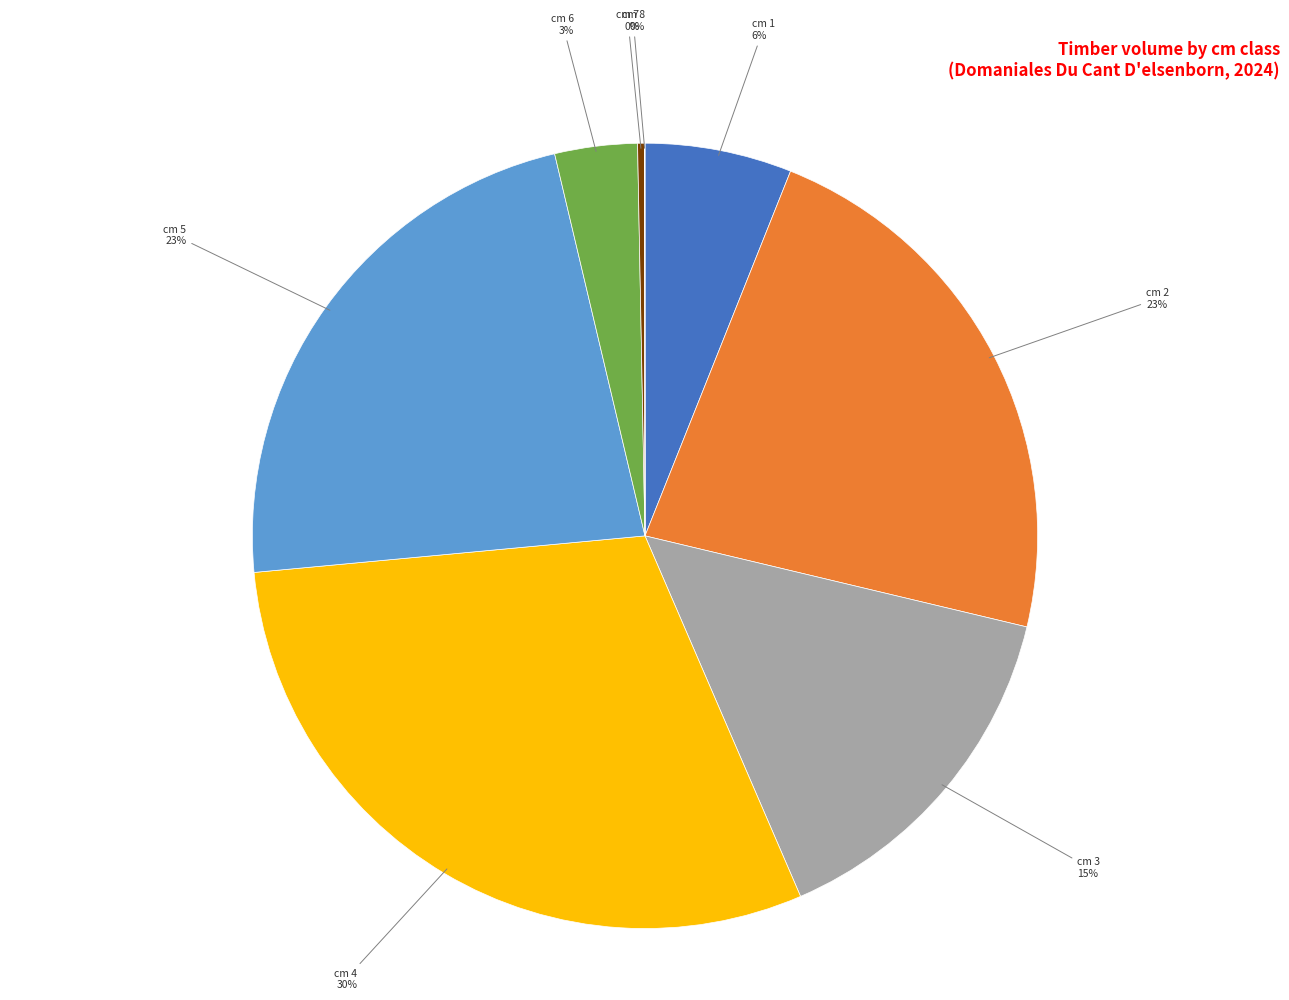

To the nearest percent, what portion does cm 4 represent?

30%